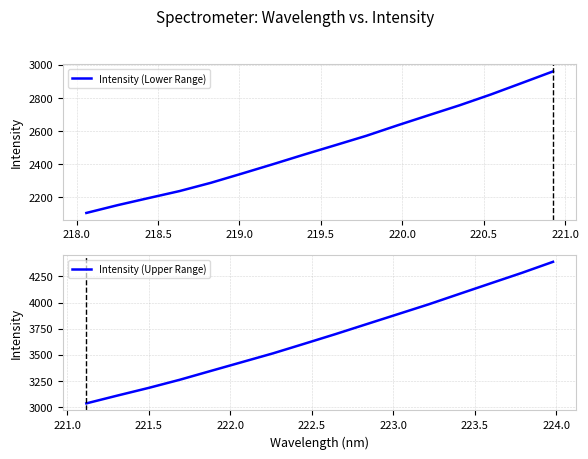

What is the maximum value for Intensity (Lower Range)?

2961.2